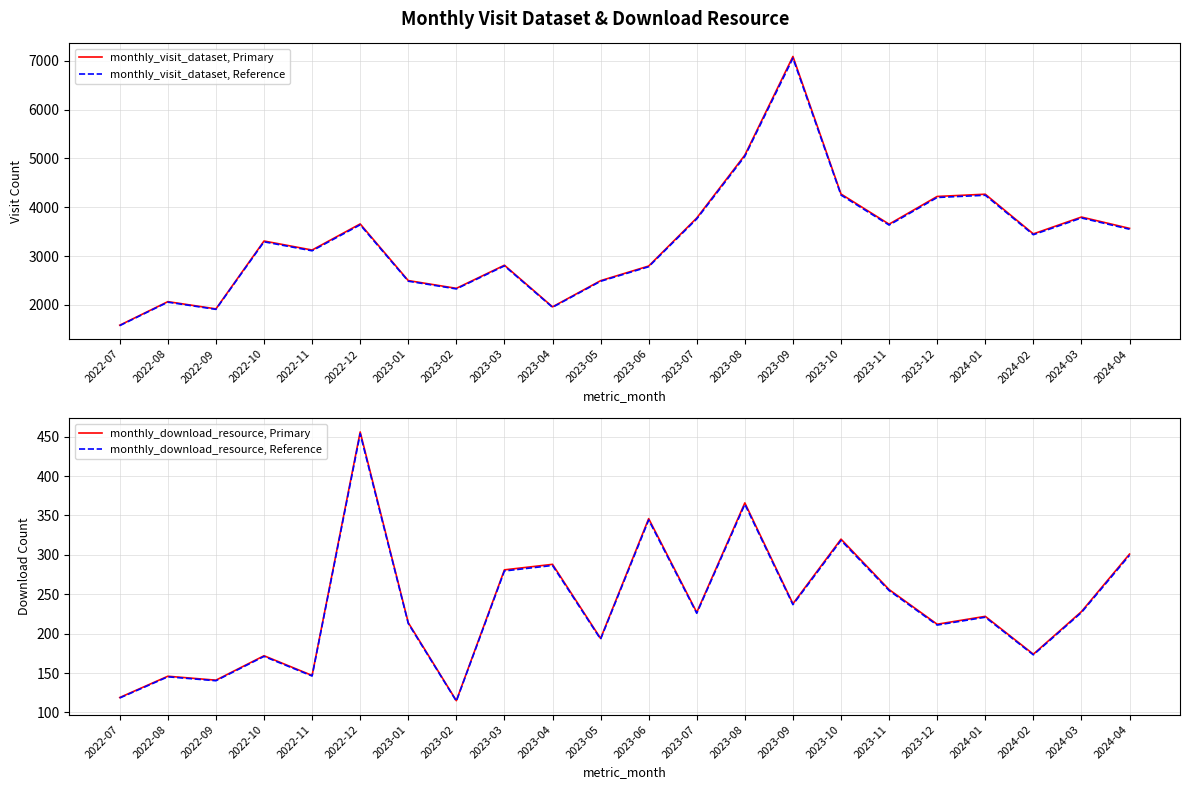

True or false: monthly_visit_dataset, Reference and monthly_visit_dataset, Primary cross at least once.

False